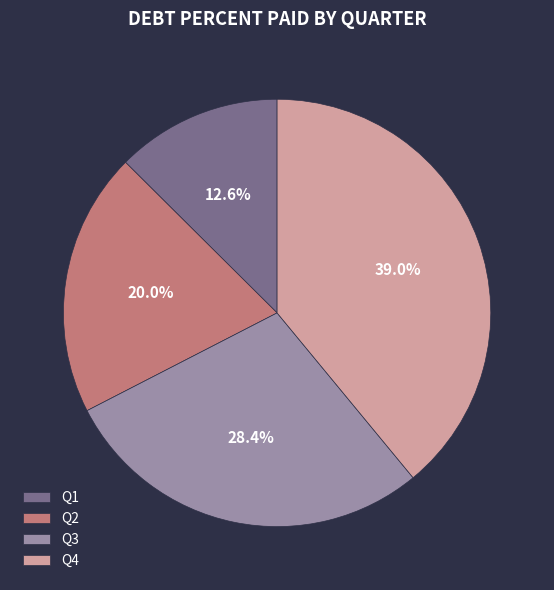

What percentage is the Q2 slice, to the nearest percent?

20%